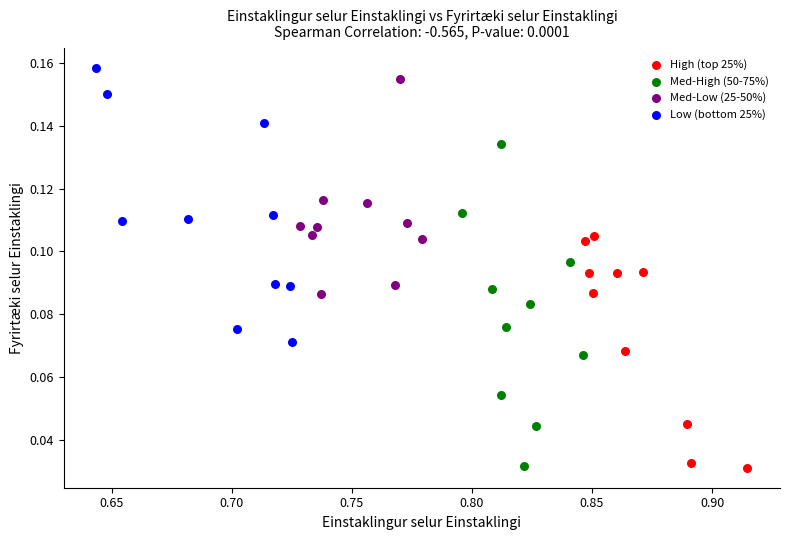

Which series has the widest spread of Y values?

Med-High (50-75%)